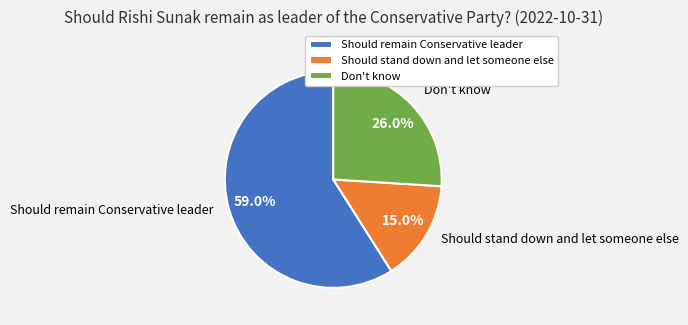

What is the total percentage of Don't know and Should stand down and let someone else?

41.0%